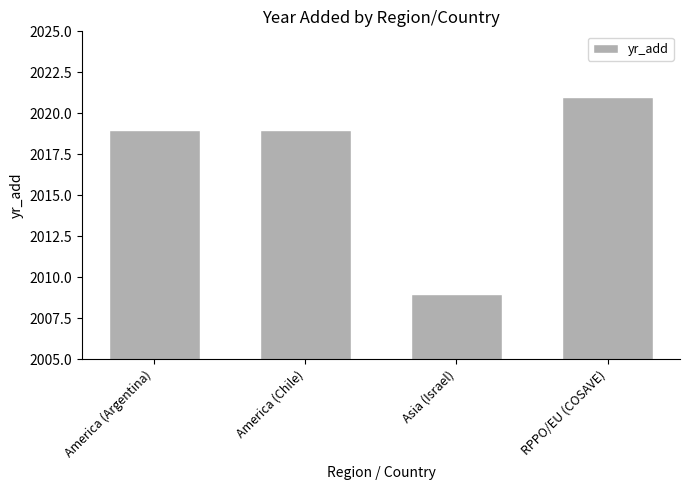

Read the value at America (Chile), to the nearest 10.

2020